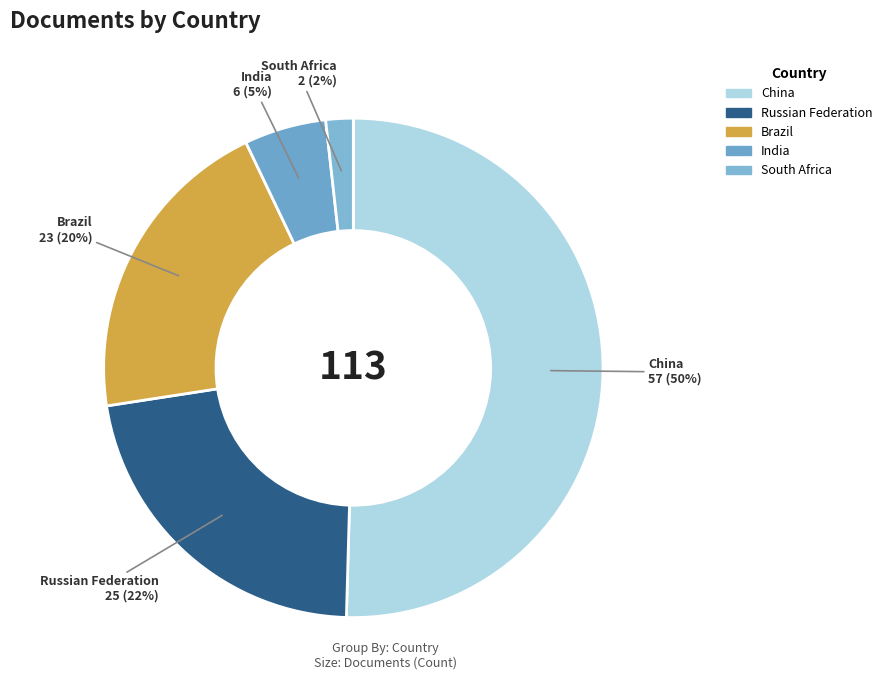

What is the ratio of the value at South Africa to the value at Russian Federation?

0.1